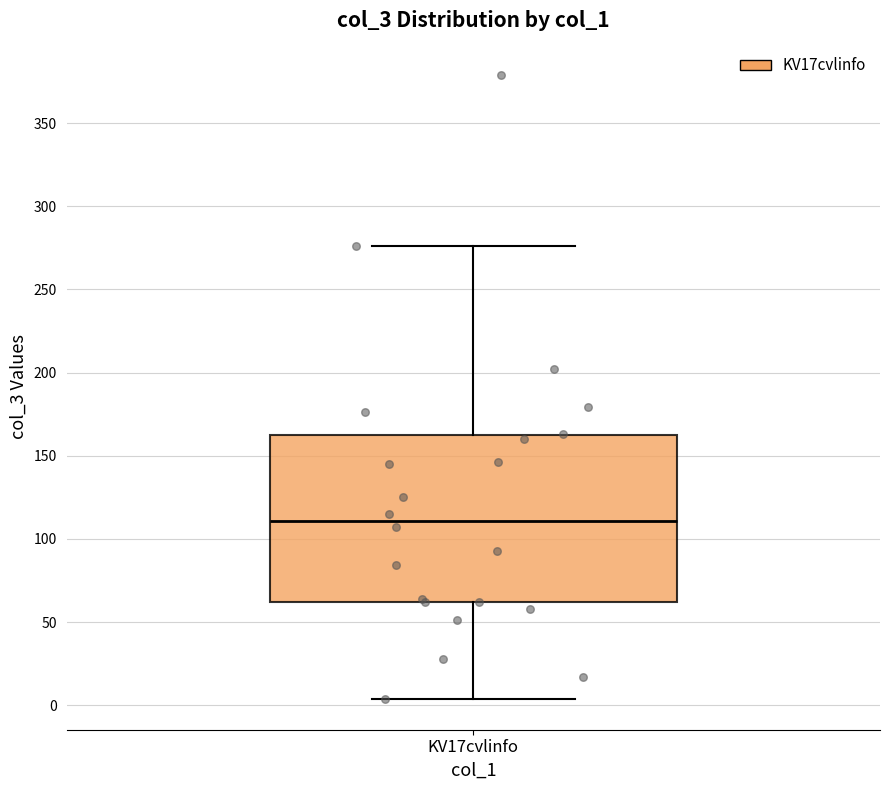

Transcribe this box plot: give where the median line is, the range the box spans, and where the two whiskers end, as read against the y-axis. The values are not printed on the chart, so give them approximately, as read against the axis.

median 110, box 60 to 160, whiskers 5 to 275